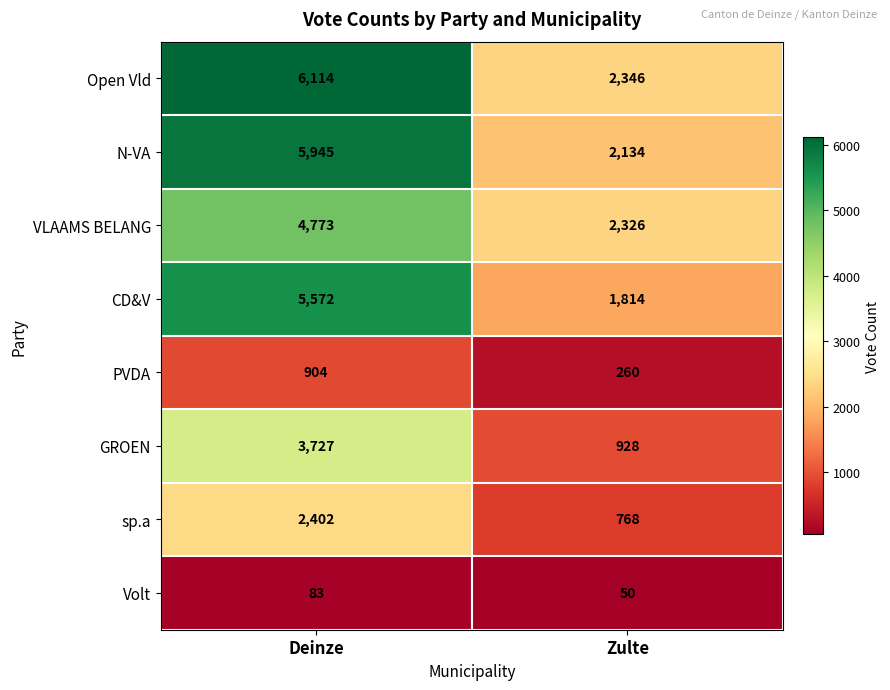

Count the number of categories in the chart.

2